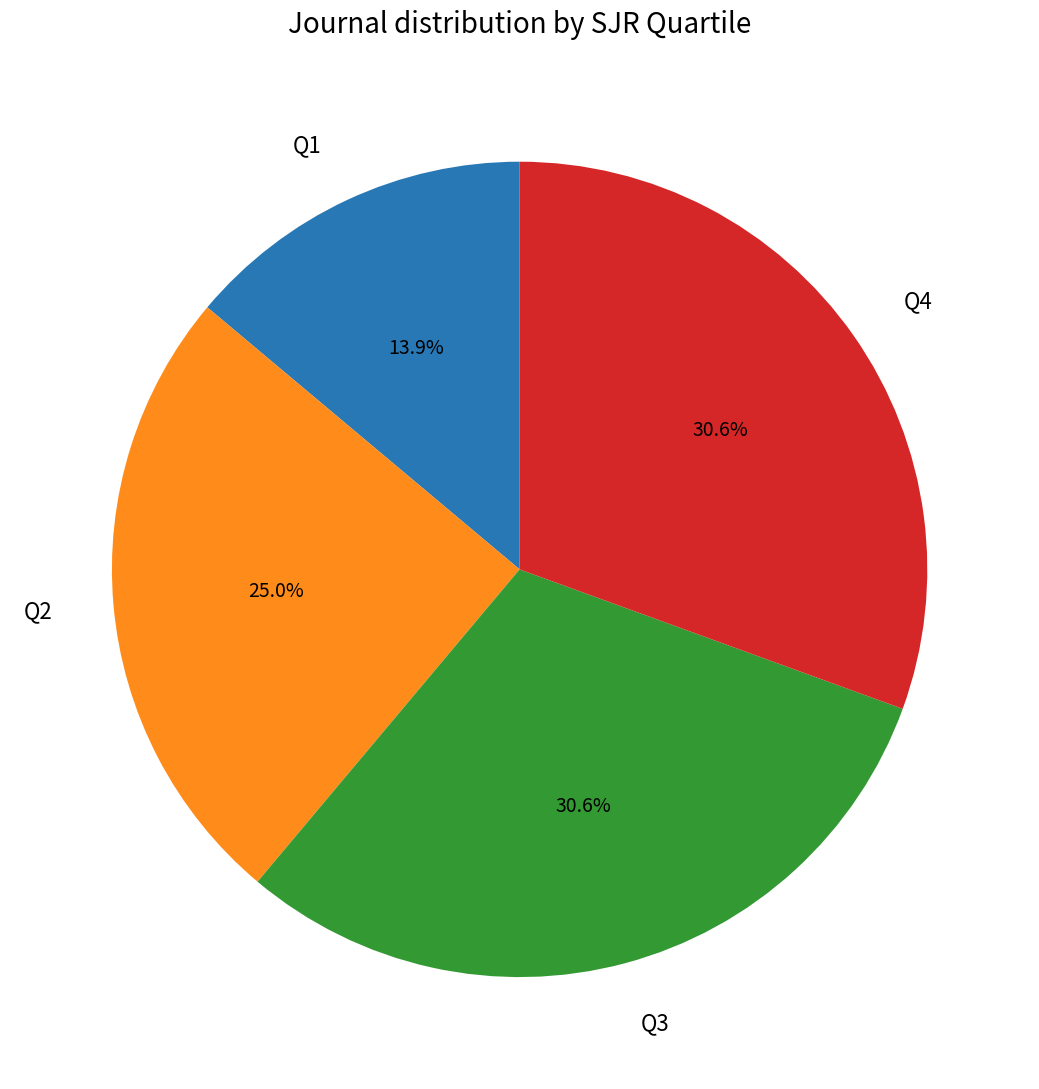

To the nearest percent, what portion does Q4 represent?

31%